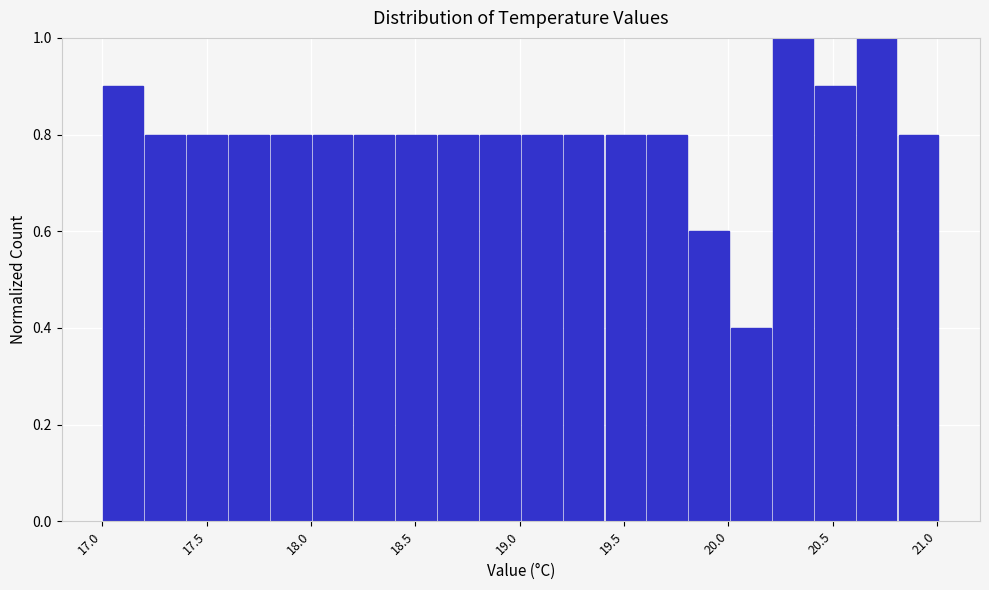

Reading left to right, list every bar in this chart as the range it spans on the x-axis followed by its height. Neither the bar edges nor the heights are printed on the chart, so give them approximately, as read against the axes.

17.0 to 17.2: 0.9
17.2 to 17.4: 0.8
17.4 to 17.6: 0.8
17.6 to 17.8: 0.8
17.8 to 18.0: 0.8
18.0 to 18.2: 0.8
18.2 to 18.4: 0.8
18.4 to 18.6: 0.8
18.6 to 18.8: 0.8
18.8 to 19.0: 0.8
19.0 to 19.2: 0.8
19.2 to 19.4: 0.8
19.4 to 19.6: 0.8
19.6 to 19.8: 0.8
19.8 to 20.0: 0.6
20.0 to 20.2: 0.4
20.2 to 20.4: 1.0
20.4 to 20.6: 0.9
20.6 to 20.8: 1.0
20.8 to 21.0: 0.8